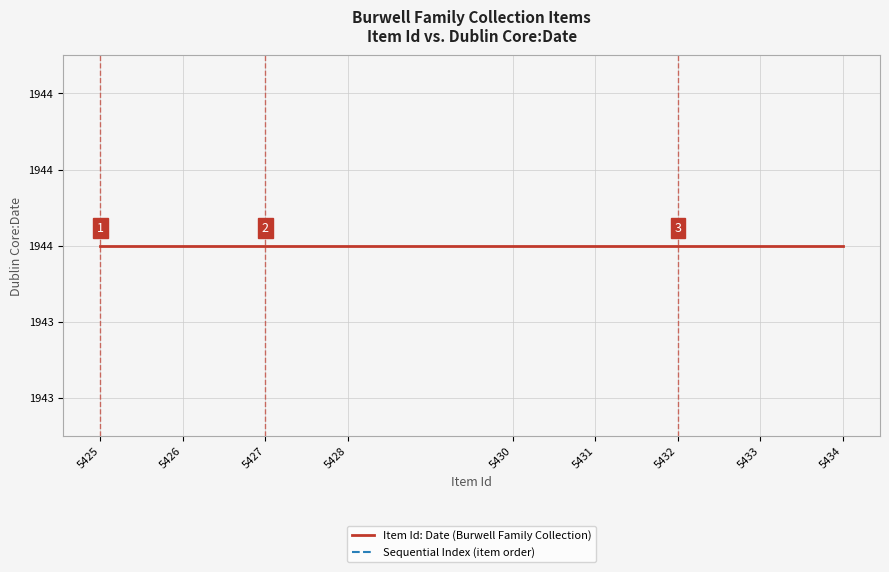

Reading left to right, transcribe all the data shown in this chart.

Item Id: Date (Burwell Family Collection): 5425=1944	5426=1944	5427=1944	5428=1944	5430=1944	5431=1944	5432=1944	5433=1944	5434=1944
Sequential Index (item order): 5425=1	5426=2	5427=3	5428=4	5430=5	5431=6	5432=7	5433=8	5434=9